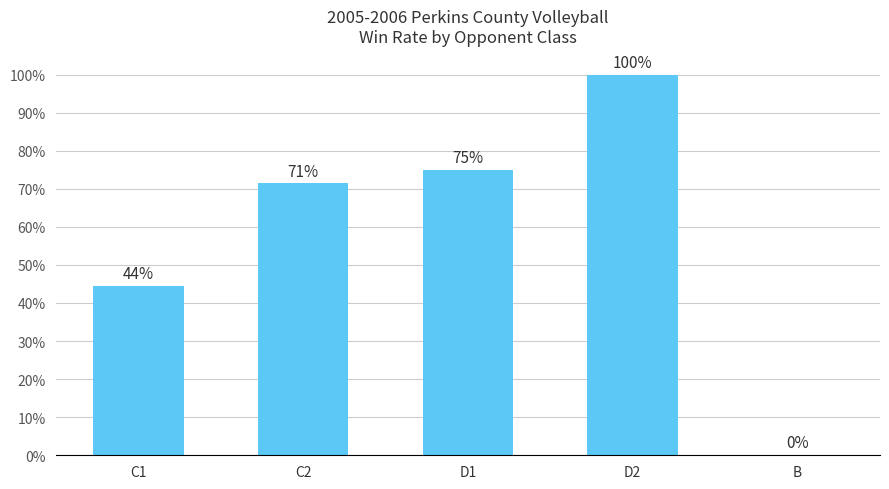

The value at D1 is 0.8. True or false?

True